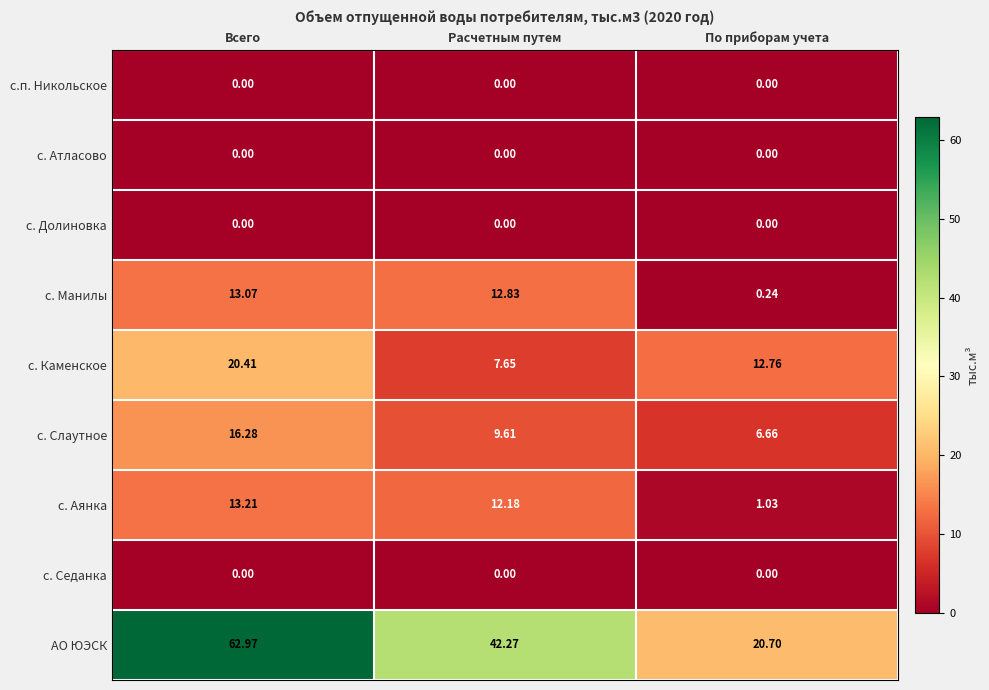

At which category does the chart reach its peak across all series?

Всего